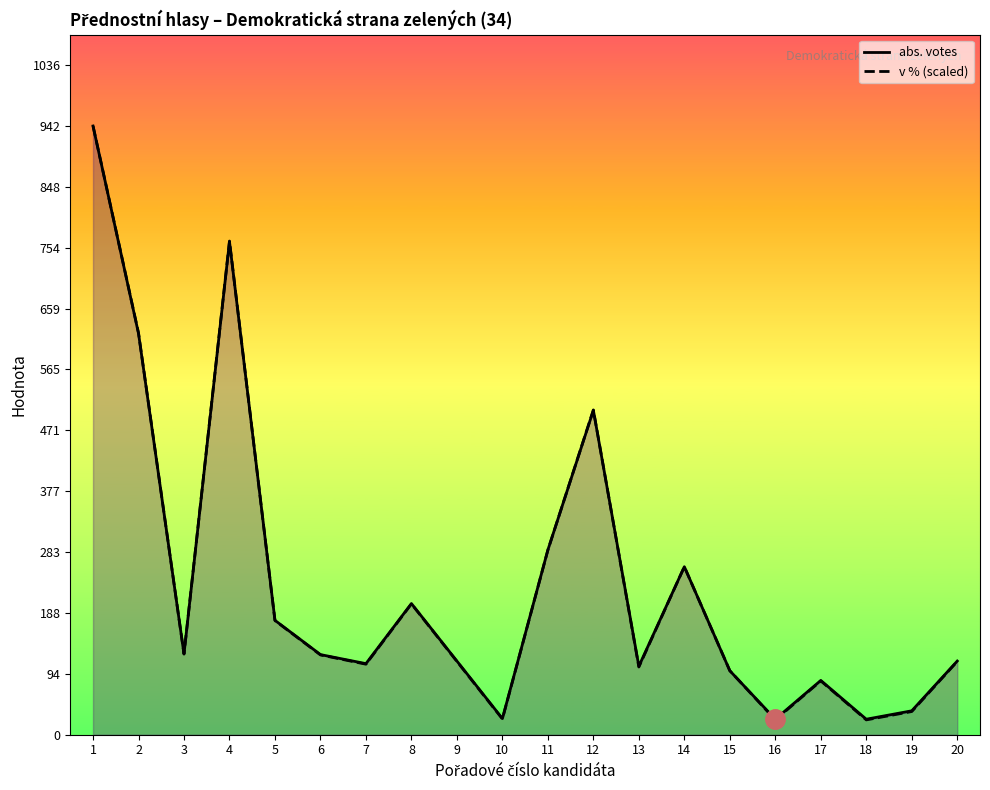

What is the sum of the v % (scaled) values at 11 and 20?

399.2